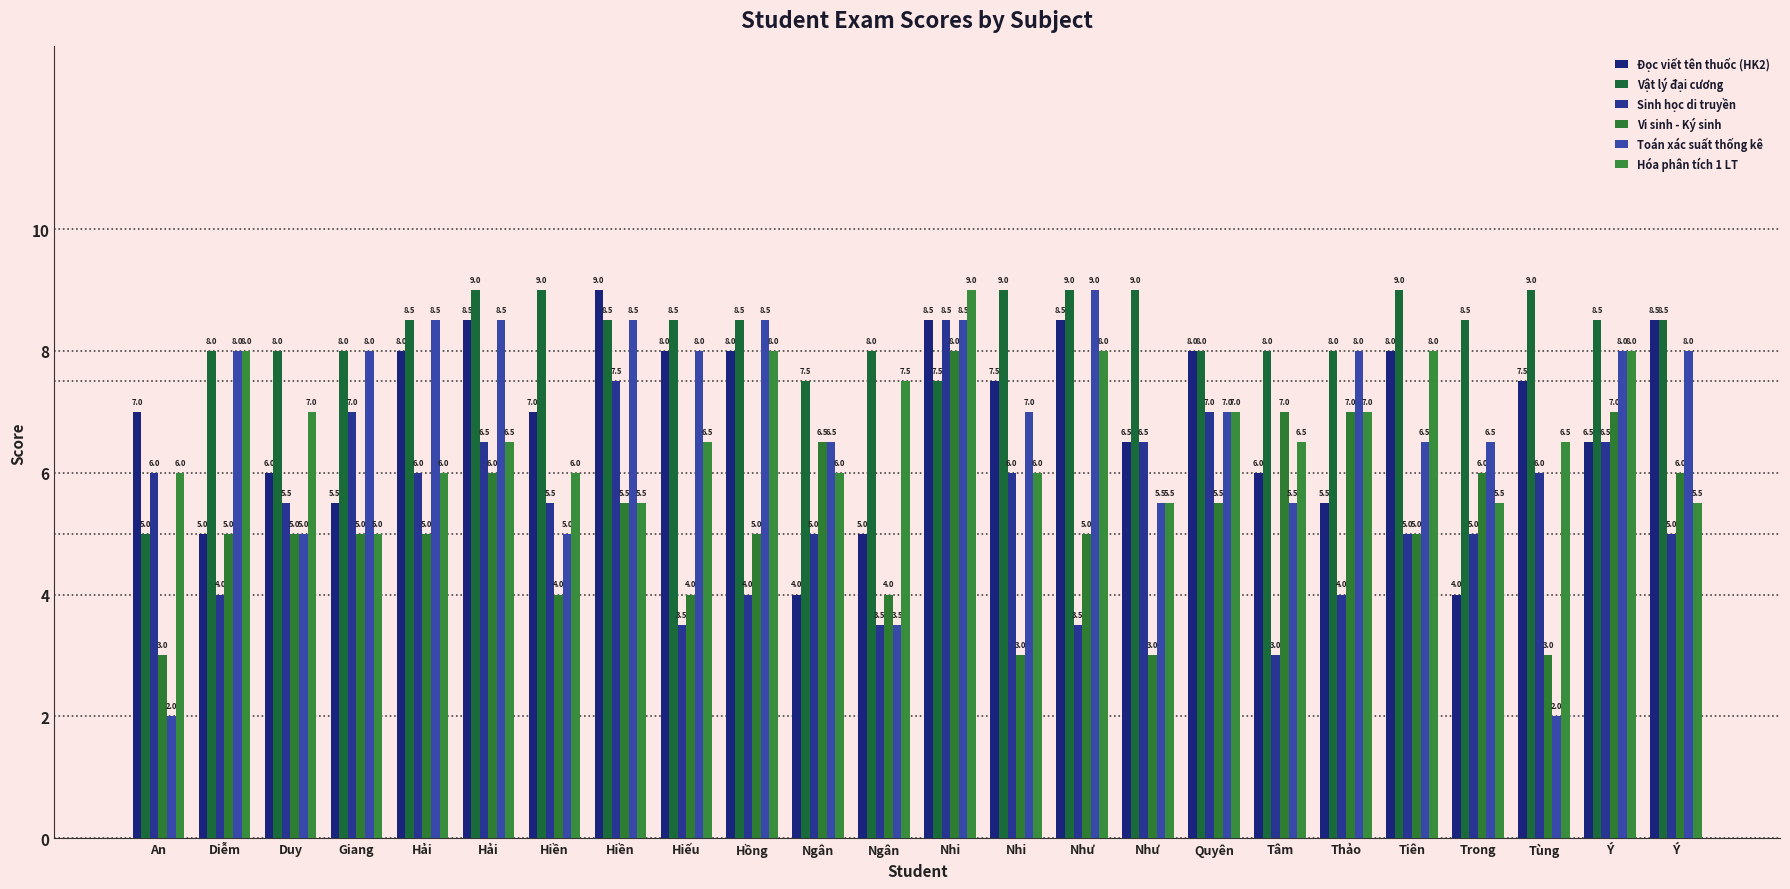

At how many categories does at least one series exceed 8?

15